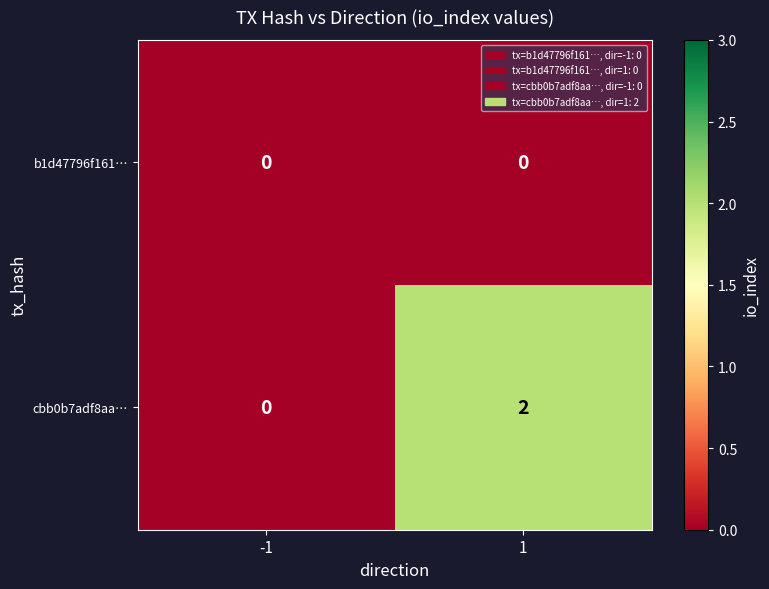

Is the value of b1d47796f161… at -1 greater than the value of cbb0b7adf8aa… at 1?

No